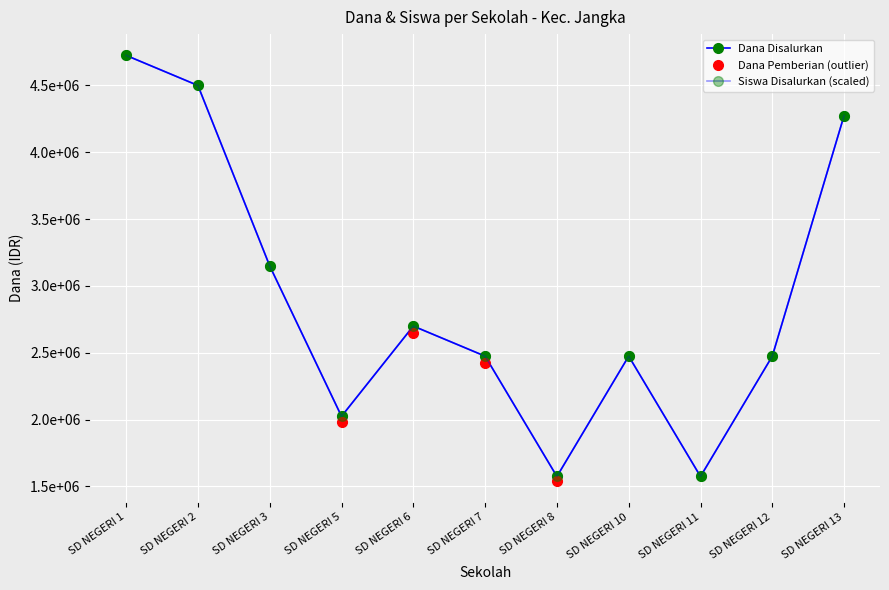

Where does the Dana Pemberian series first go above 2475000?

SD NEGERI 1